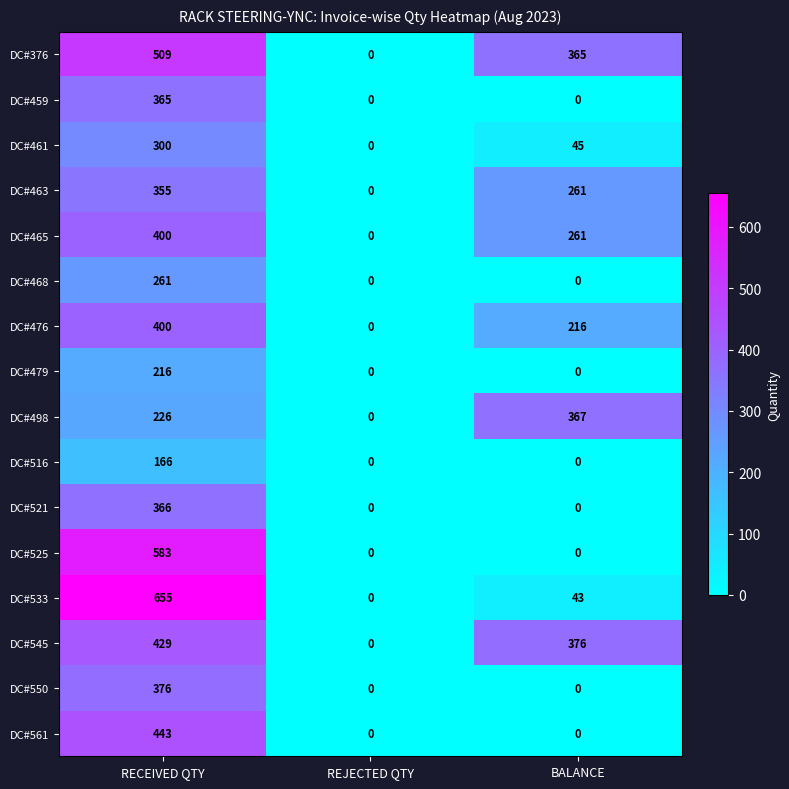

Is it true that DC#521 equals 227 at BALANCE?

False